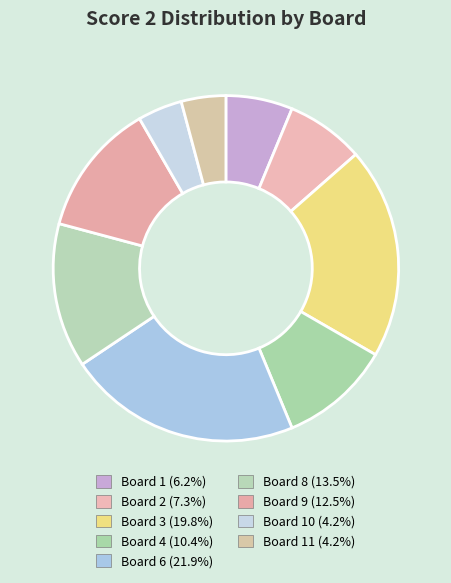

Count the number of slices in the pie.

9